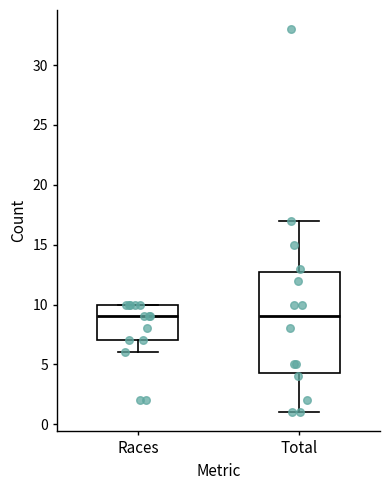

Reading left to right, read every box against the y-axis: the position of its median line, the range the box covers, and the ends of its whiskers. The values are not printed on the chart, so give them approximately, as read against the axis.

Races: median 9.0, box 7.0 to 10.0, whiskers 6.0 to 10.0
Total: median 9.0, box 4.5 to 13.0, whiskers 1.0 to 17.0